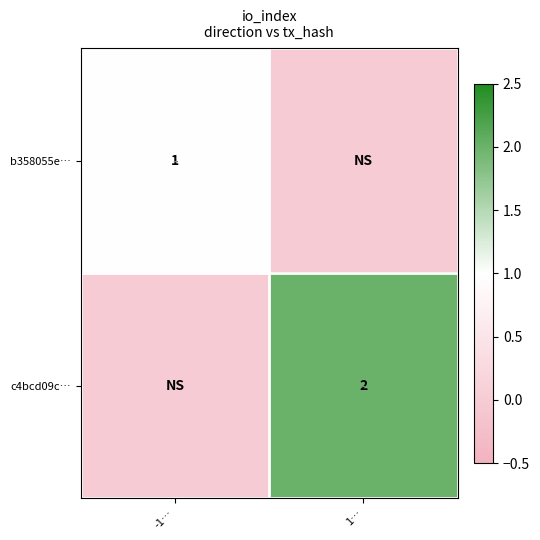

The value of c4bcd09c… at 1… is 1. True or false?

False